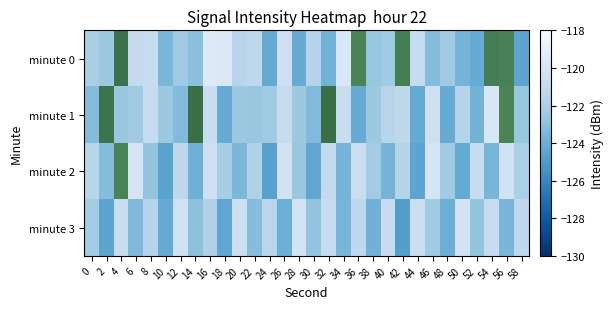

Is the value of 1 at 54 greater than the value of 3 at 14?

Yes